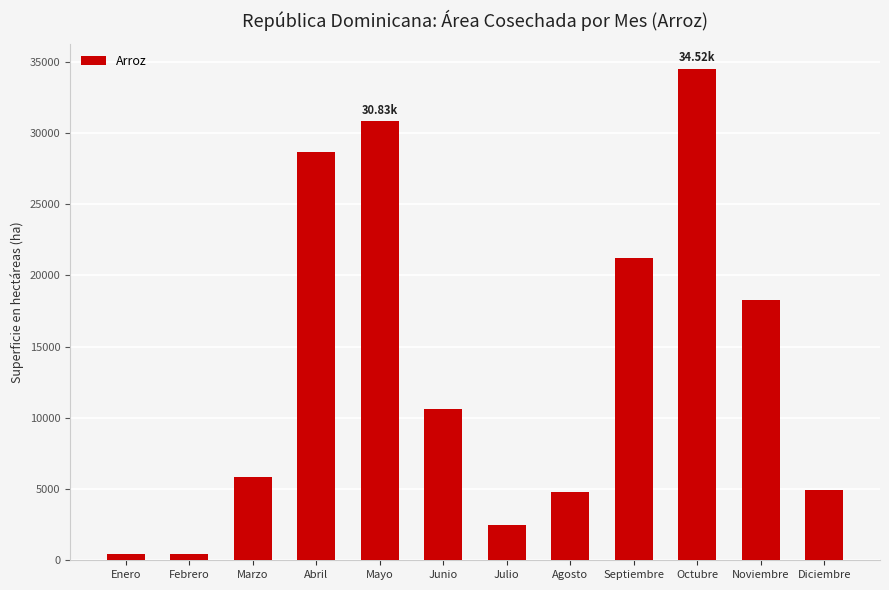

How many bars are there in total?

12